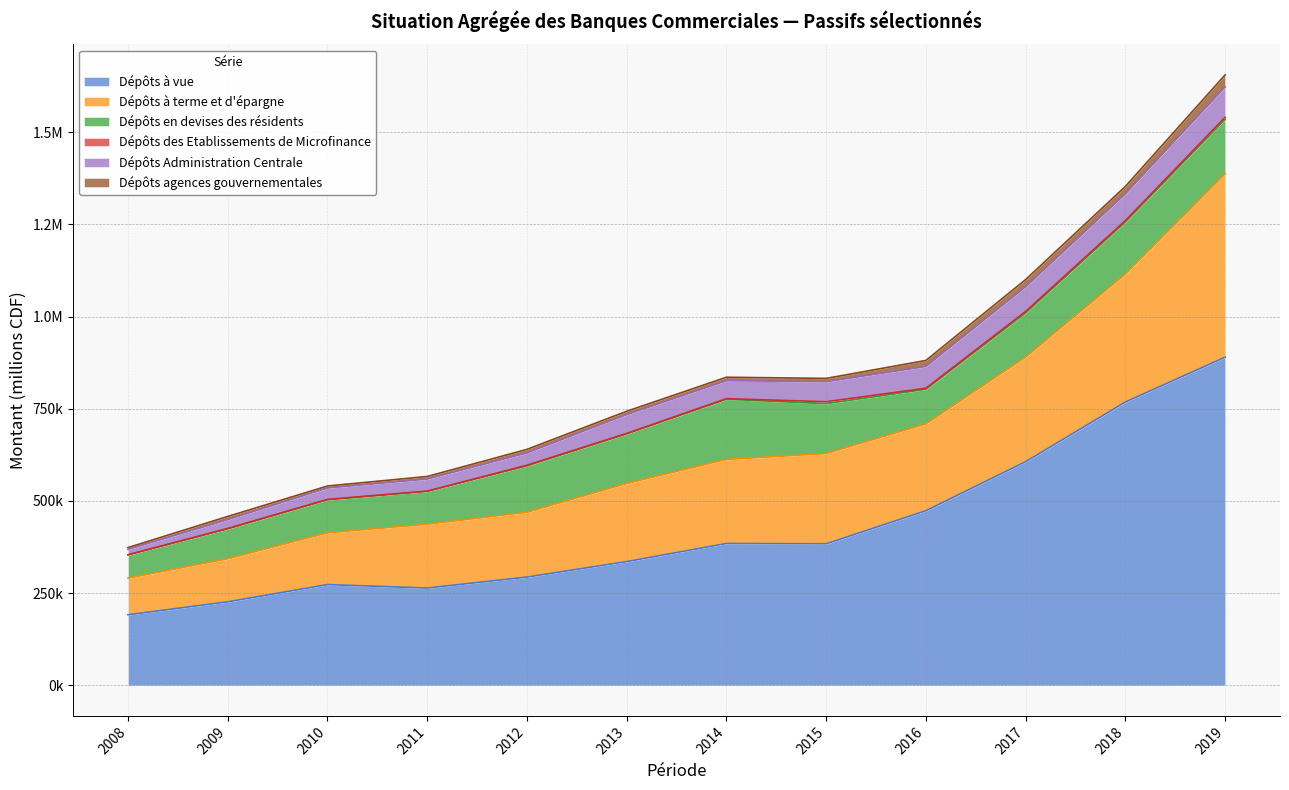

What is the average value of the Dépôts agences gouvernementales series?

12669.2